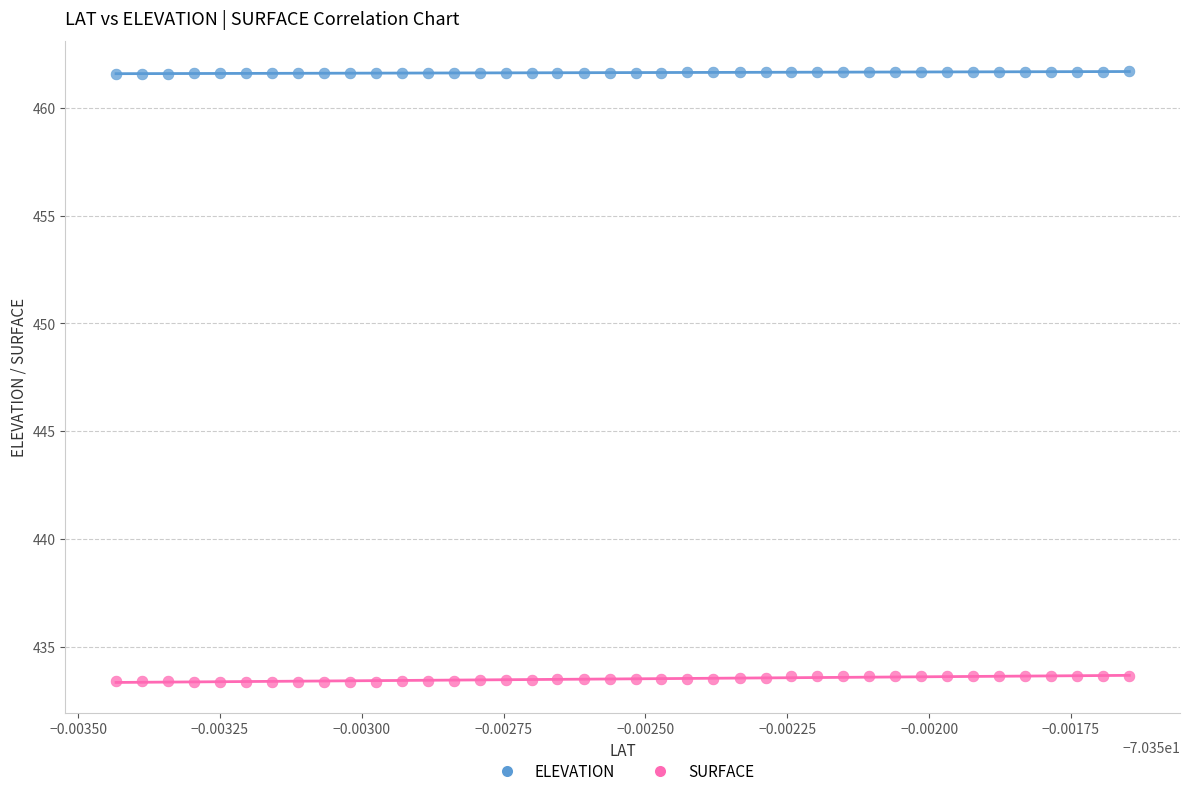

Which series reaches the maximum Y coordinate?

ELEVATION